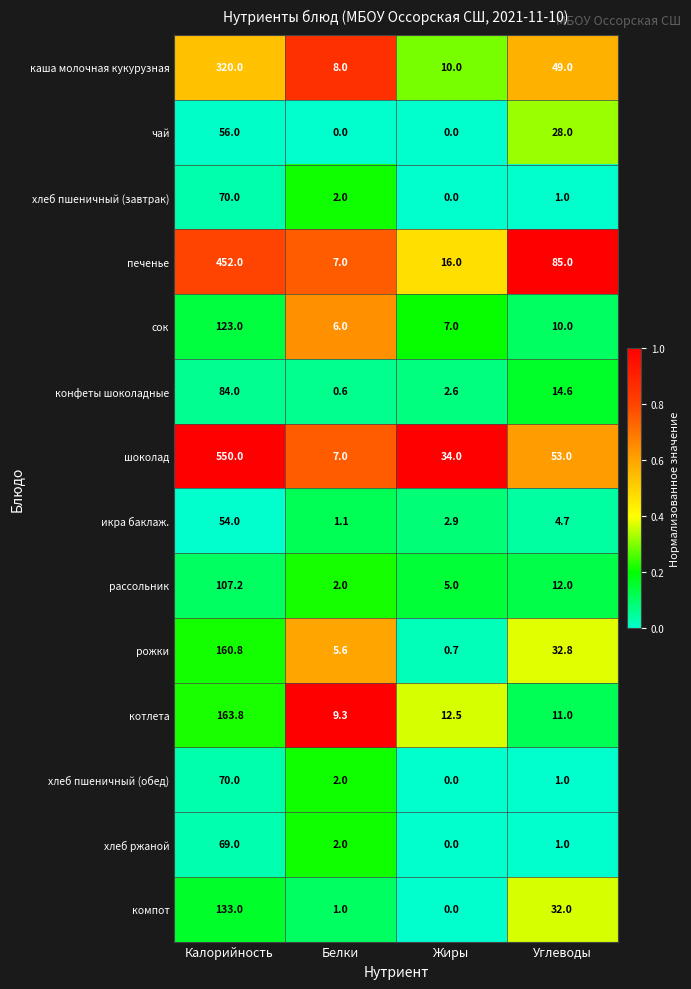

Between Калорийность and Углеводы, which series saw the biggest shift?

шоколад